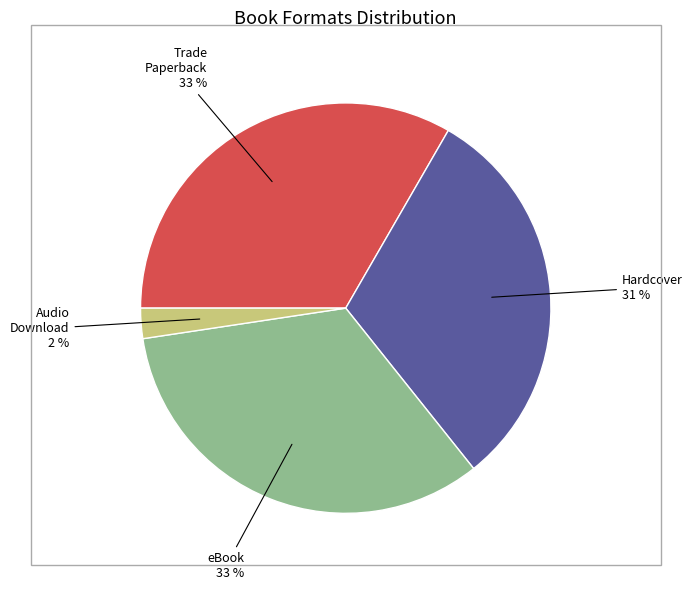

Does any single category account for the majority?

No